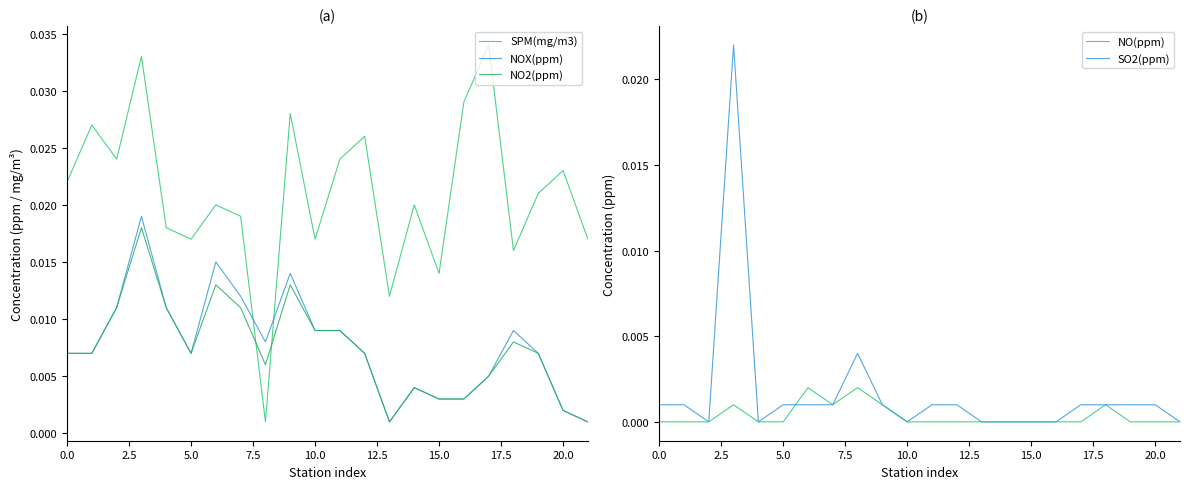

How many interior local valleys does the NO(ppm) series have?

1